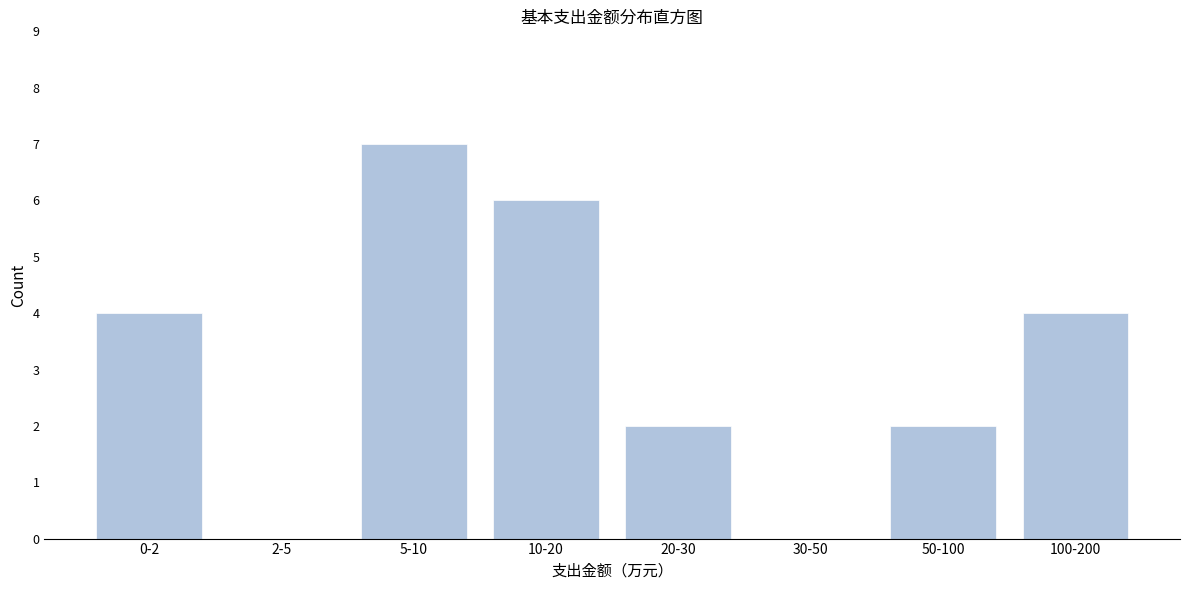

Reading left to right, what are all the values shown in this chart?

0-2=4	2-5=0	5-10=7	10-20=6	20-30=2	30-50=0	50-100=2	100-200=4